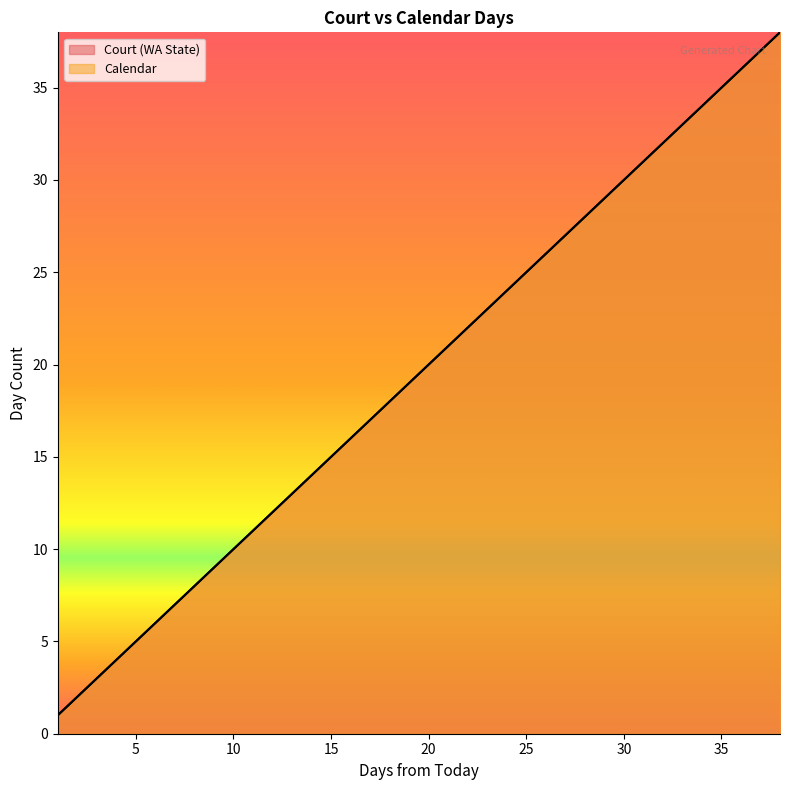

Is the value of Calendar at 38 greater than the value of Court (WA State) at 5?

Yes